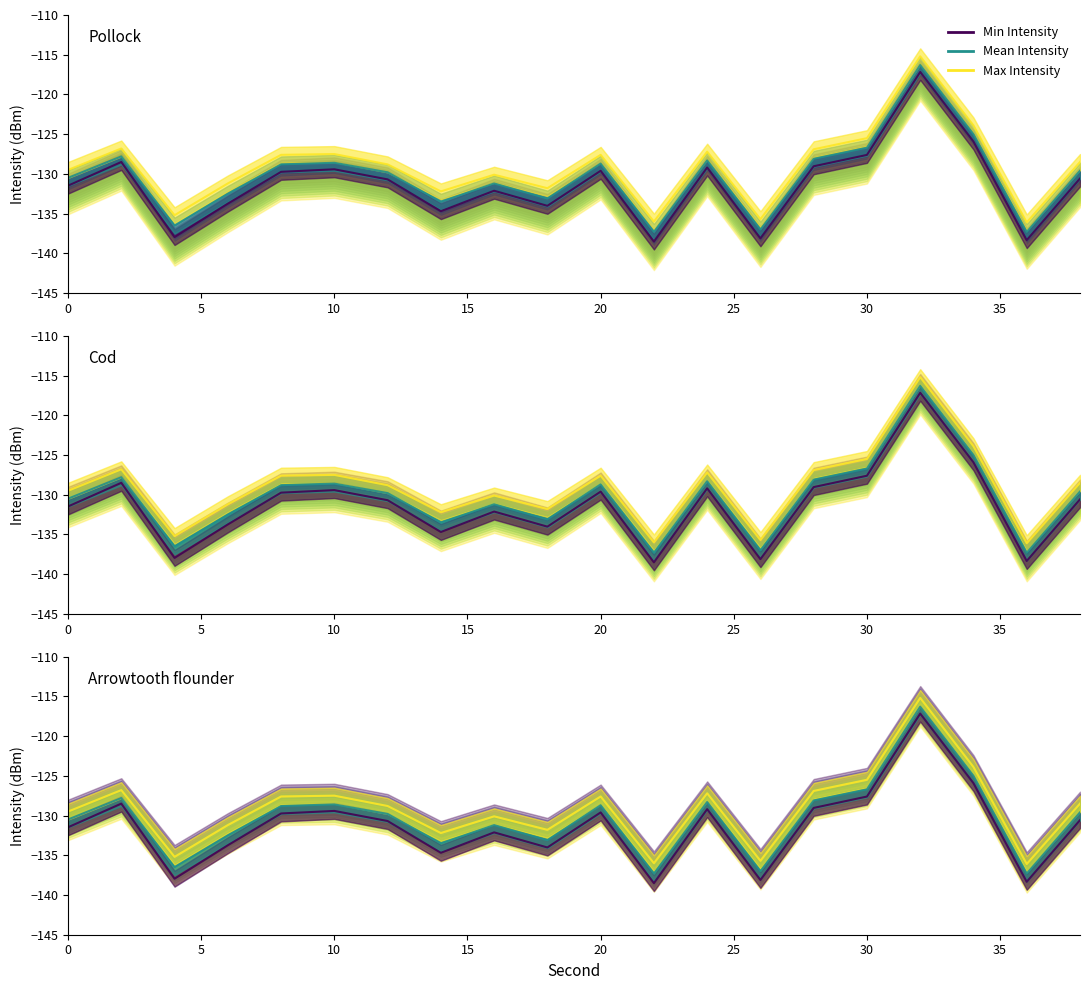

Does the chart display data point markers on the line(s)?

No